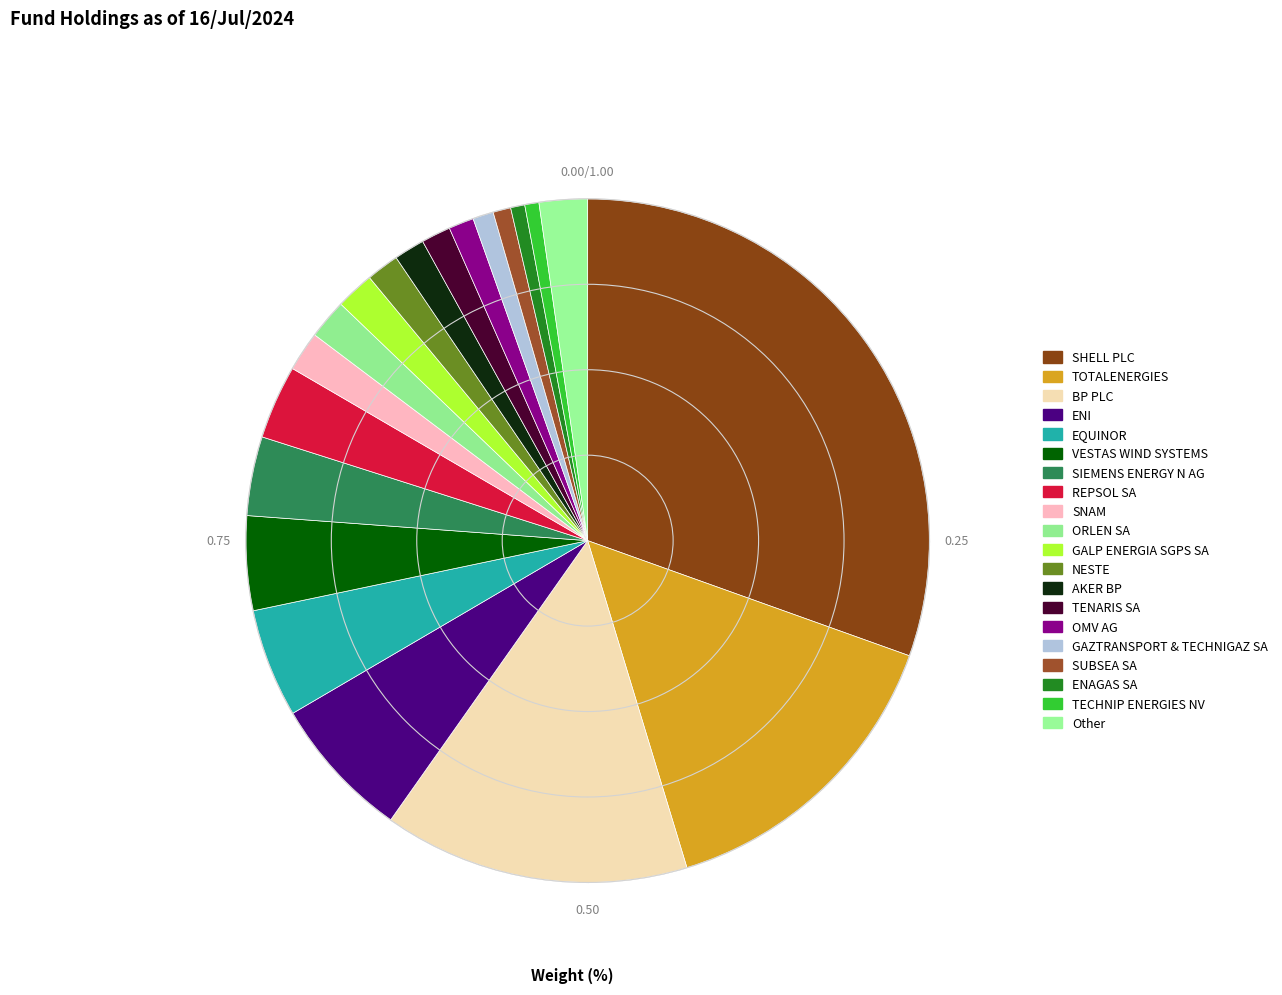

How many slices are in this pie chart?

20